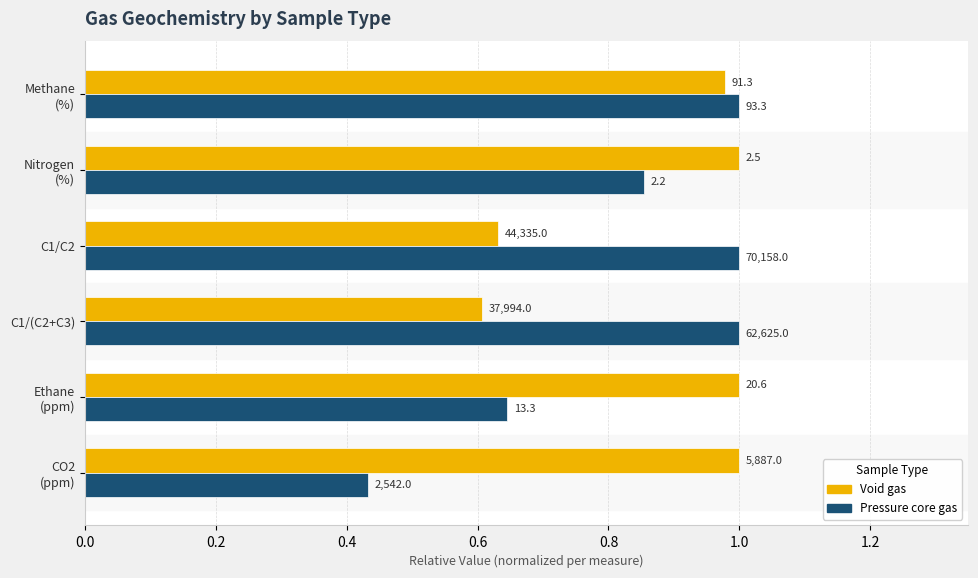

List the series in order of their peak value, lowest first.

Void gas, Pressure core gas